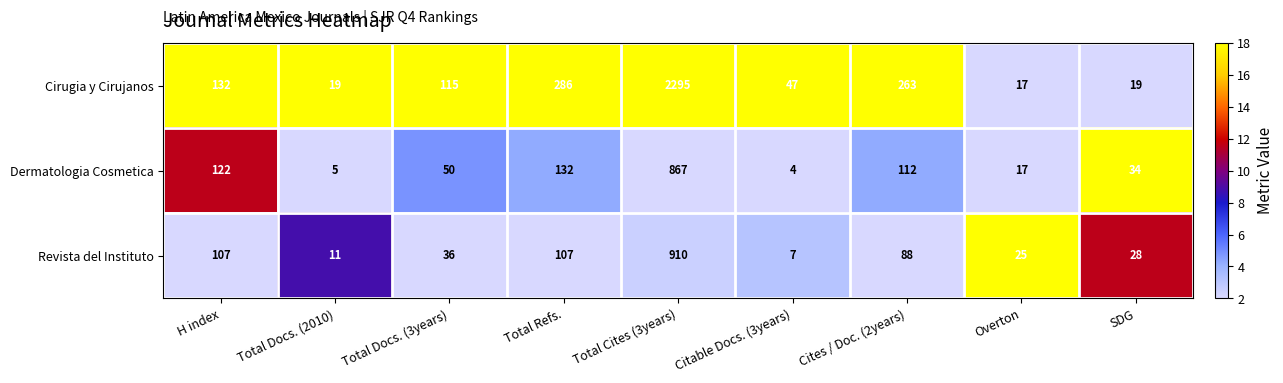

Which series has the largest total across all categories?

Cirugia y Cirujanos